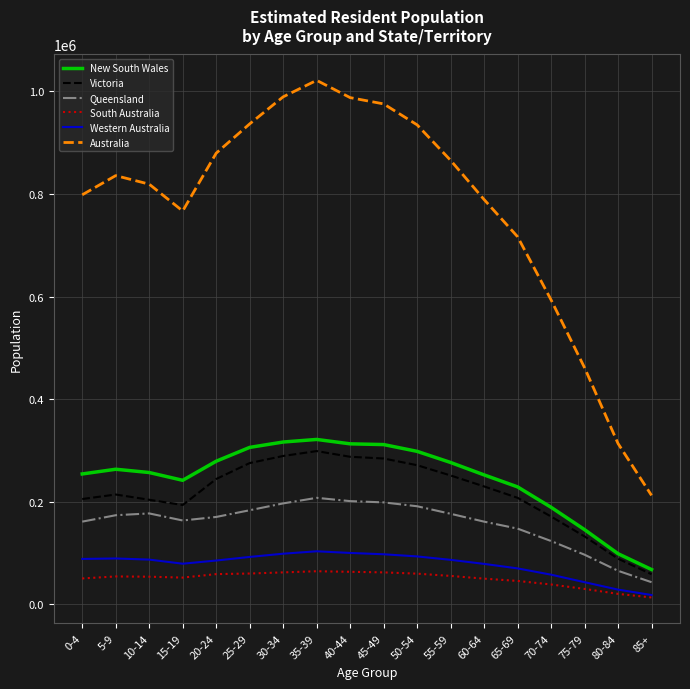

Is it true that Western Australia equals 78901 at 60-64?

True